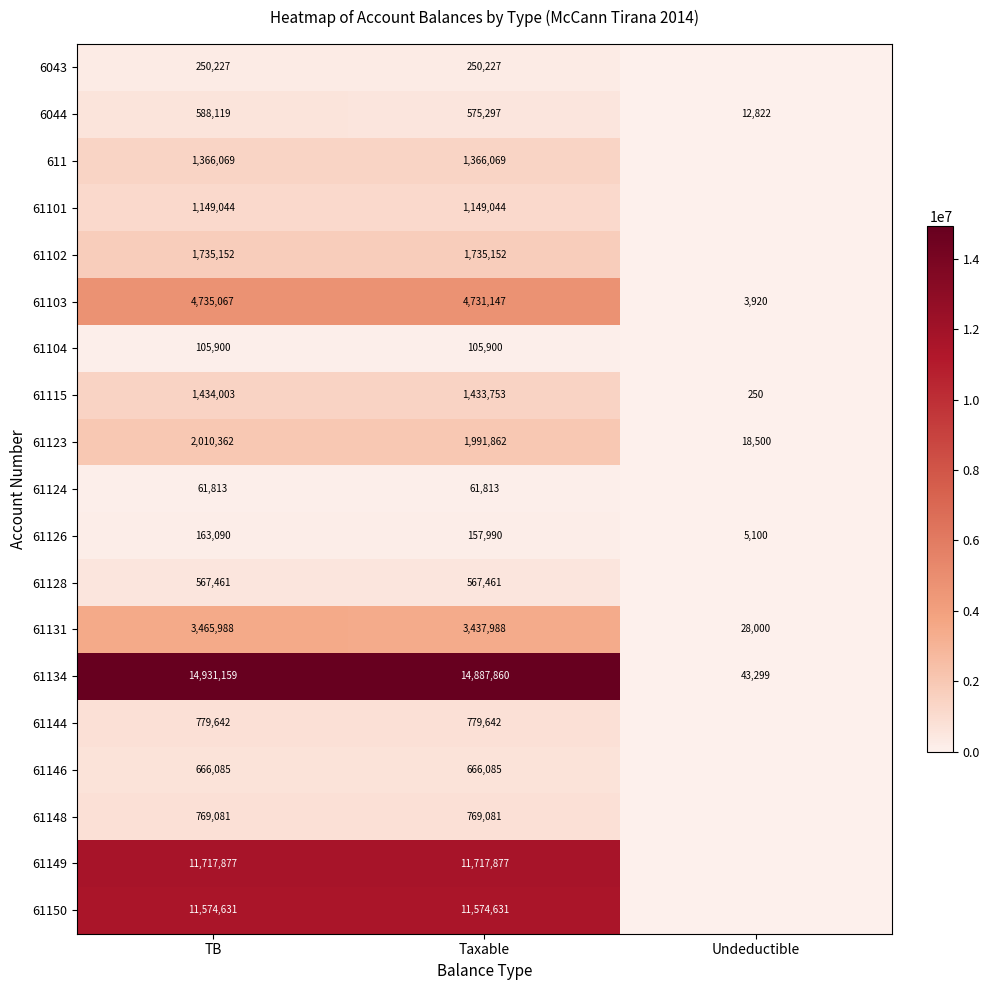

What is the difference between the maximum and minimum values in the 61134 series?

14887860